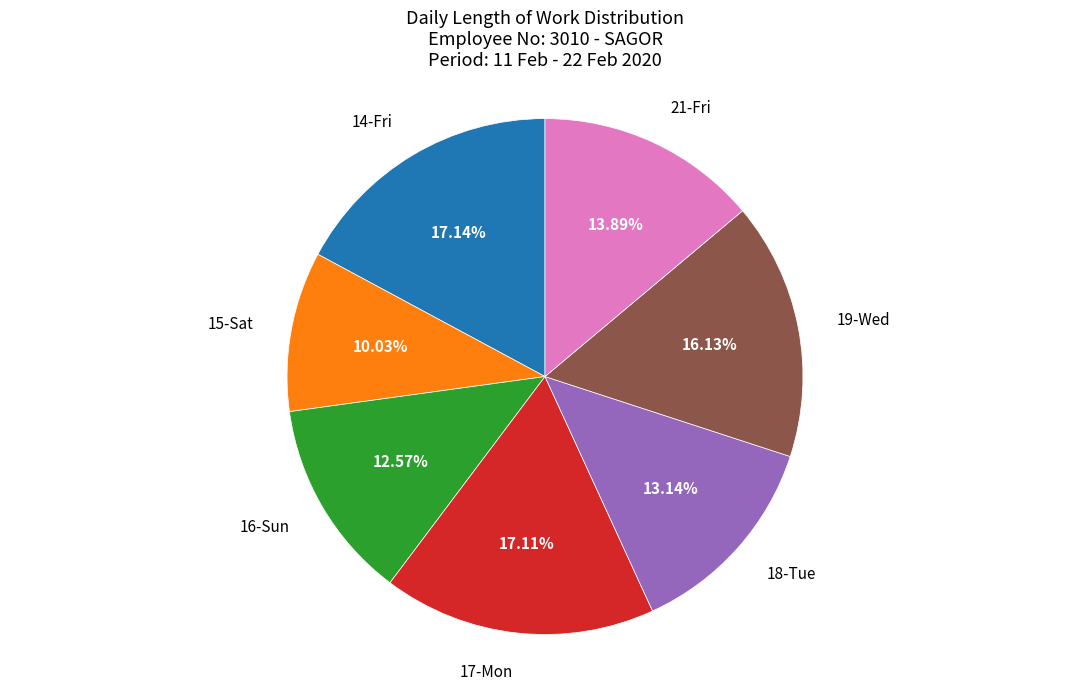

Is there a majority slice in this chart?

No